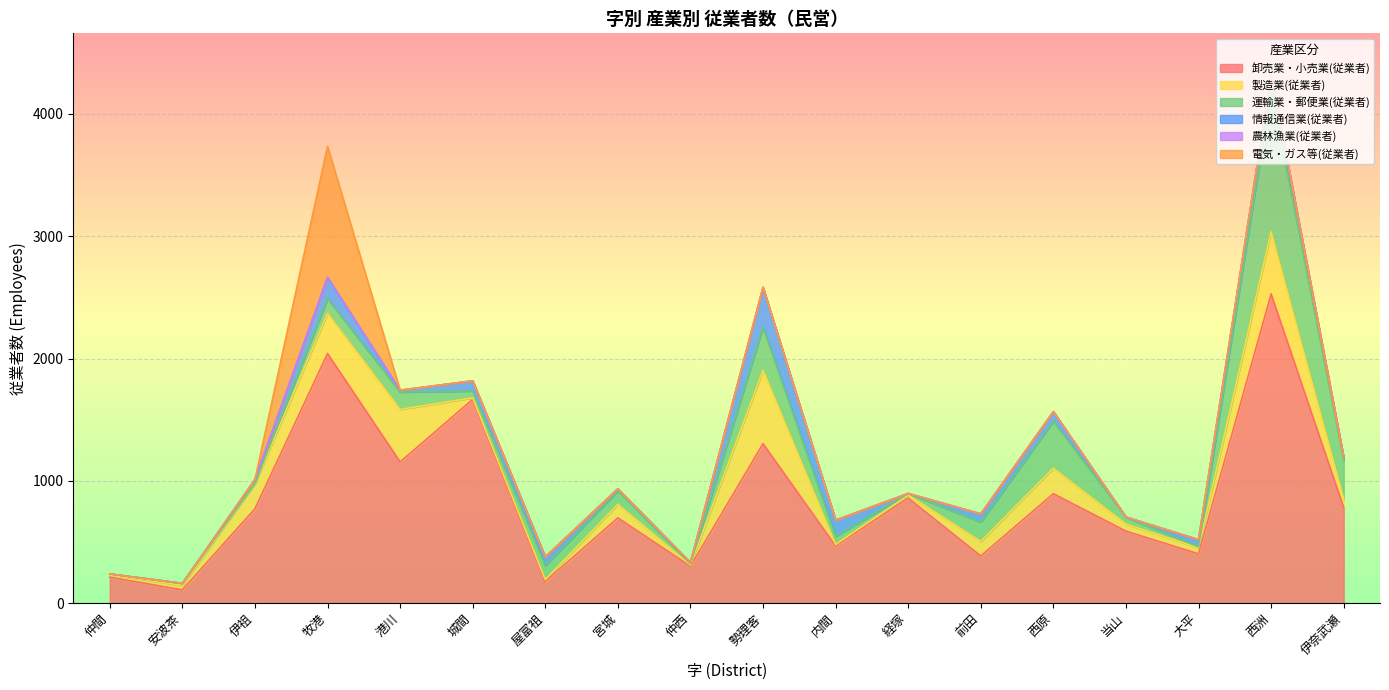

Rank the categories by 農林漁業(従業者) value from lowest to highest.

仲間, 伊祖, 牧港, 港川, 城間, 屋富祖, 宮城, 仲西, 勢理客, 内間, 経塚, 前田, 西原, 当山, 大平, 西洲, 伊奈武瀬, 安波茶